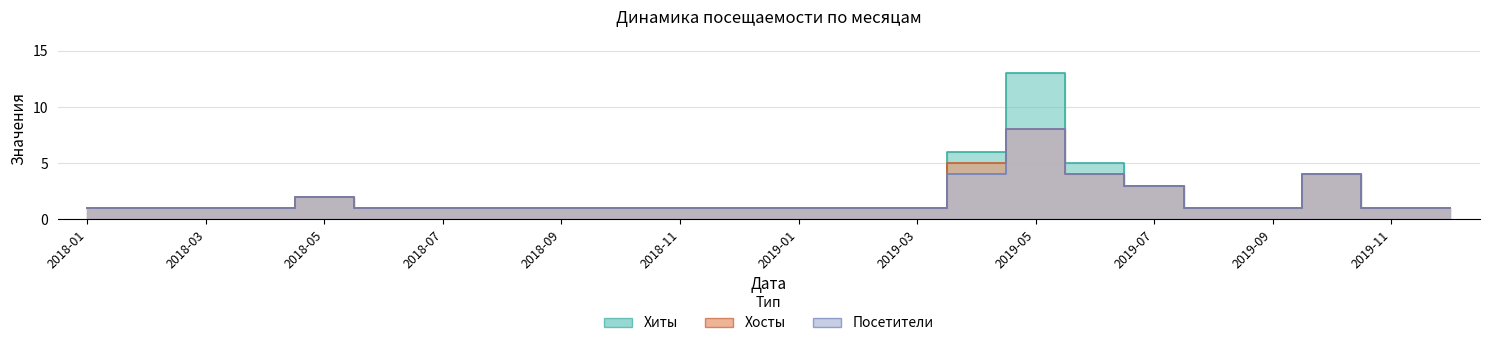

What is the sum of all Хиты values?

51